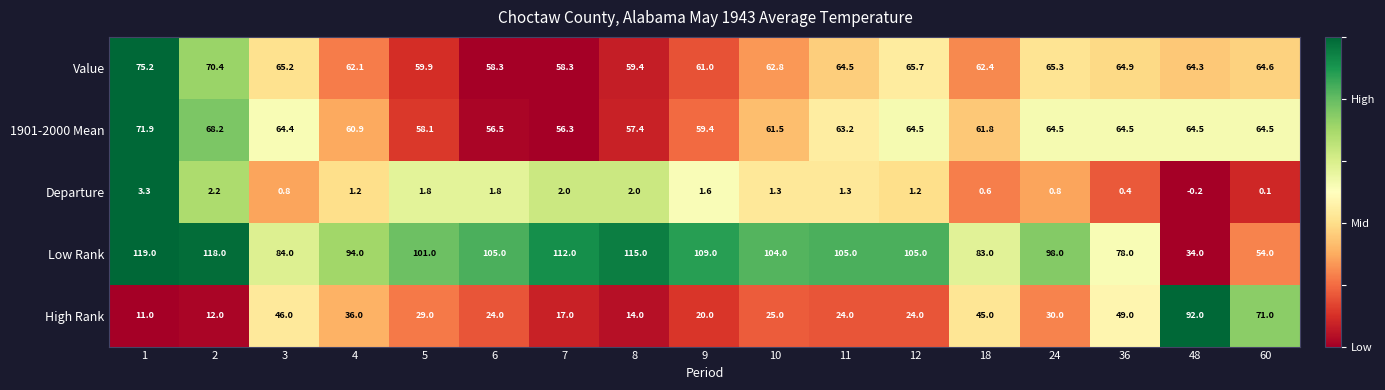

Is the value of Low Rank at 3 greater than the value of High Rank at 1?

Yes